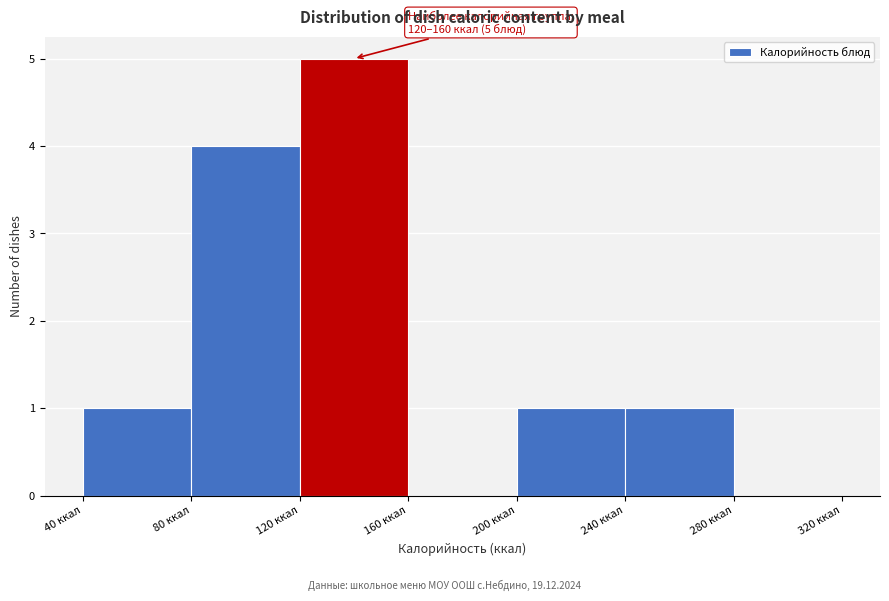

Over which range of the x-axis is the bar tallest?

120 to 160